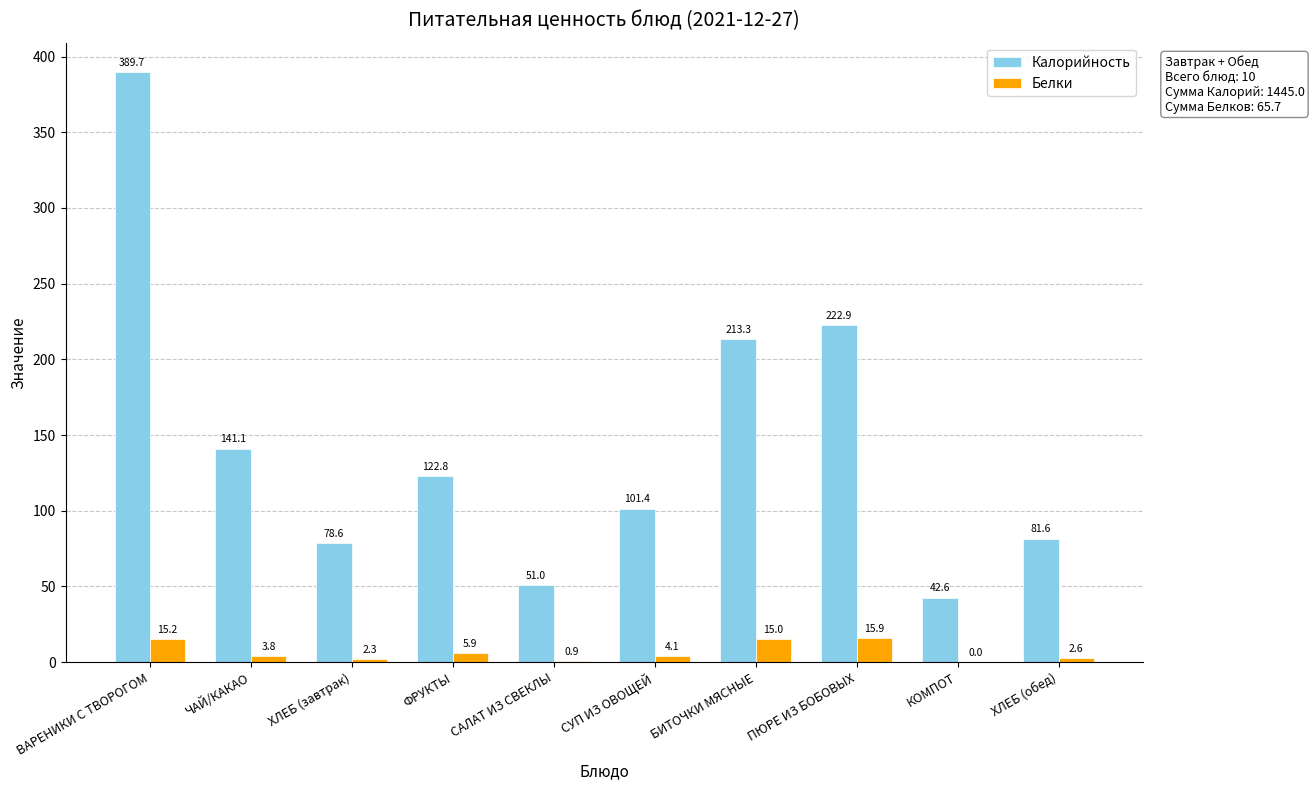

What is the highest value of the Белки series?

15.9